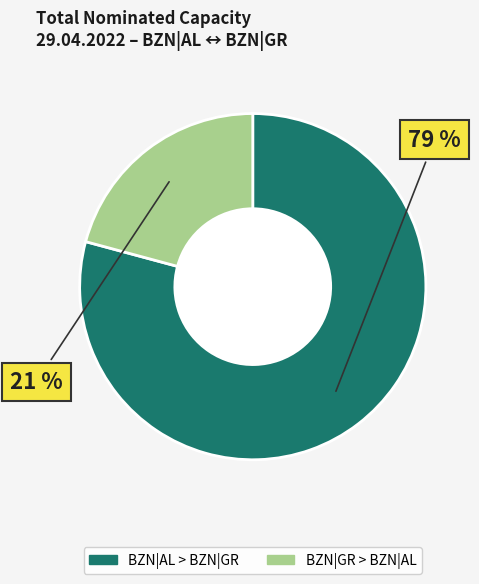

What is the majority slice?

BZN|AL > BZN|GR